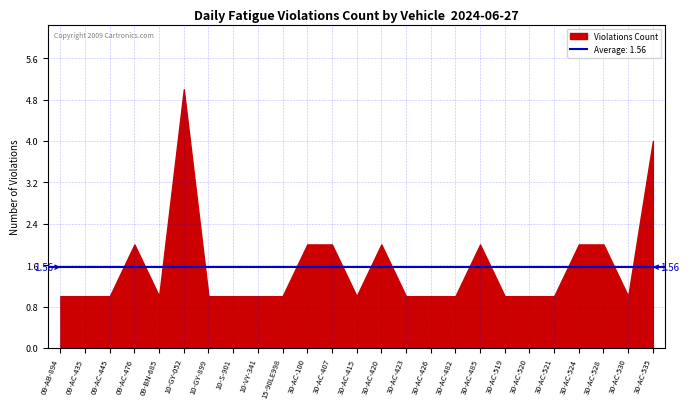

Does the chart have visible grid lines?

Yes